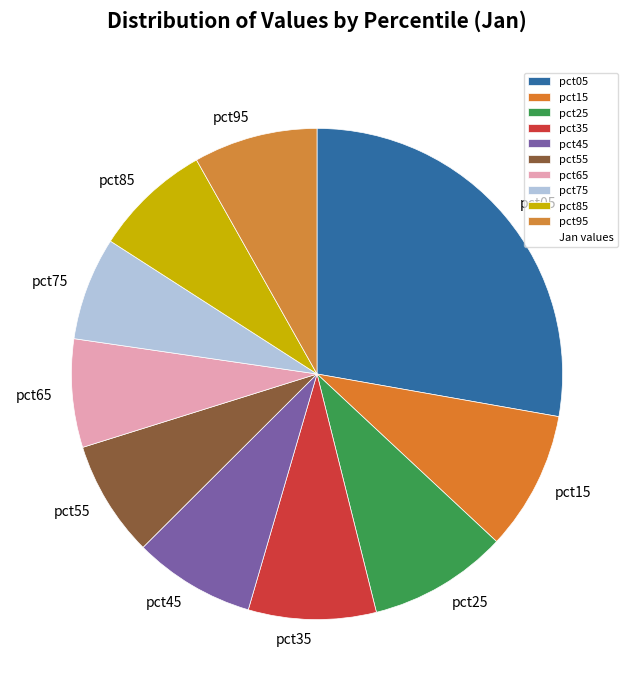

Which category has the biggest portion of the pie?

pct05